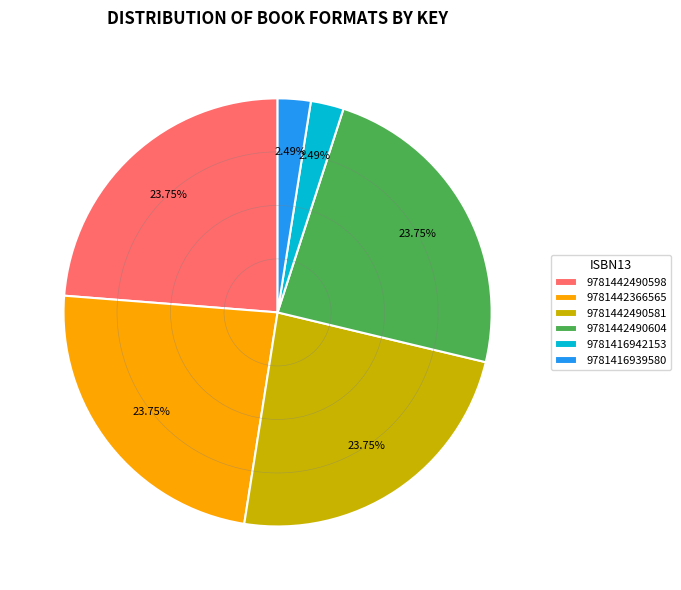

Approximately how many times larger is the value at 9781442490581 compared to 9781442490604?

1.0